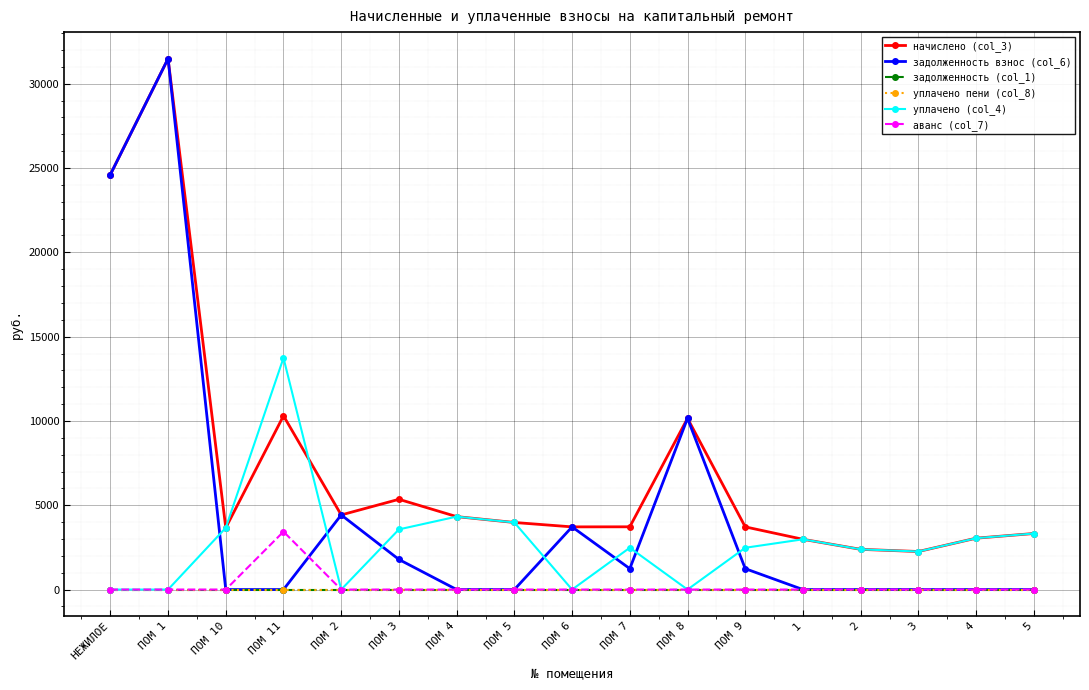

Is this an area chart (filled region under the line)?

No